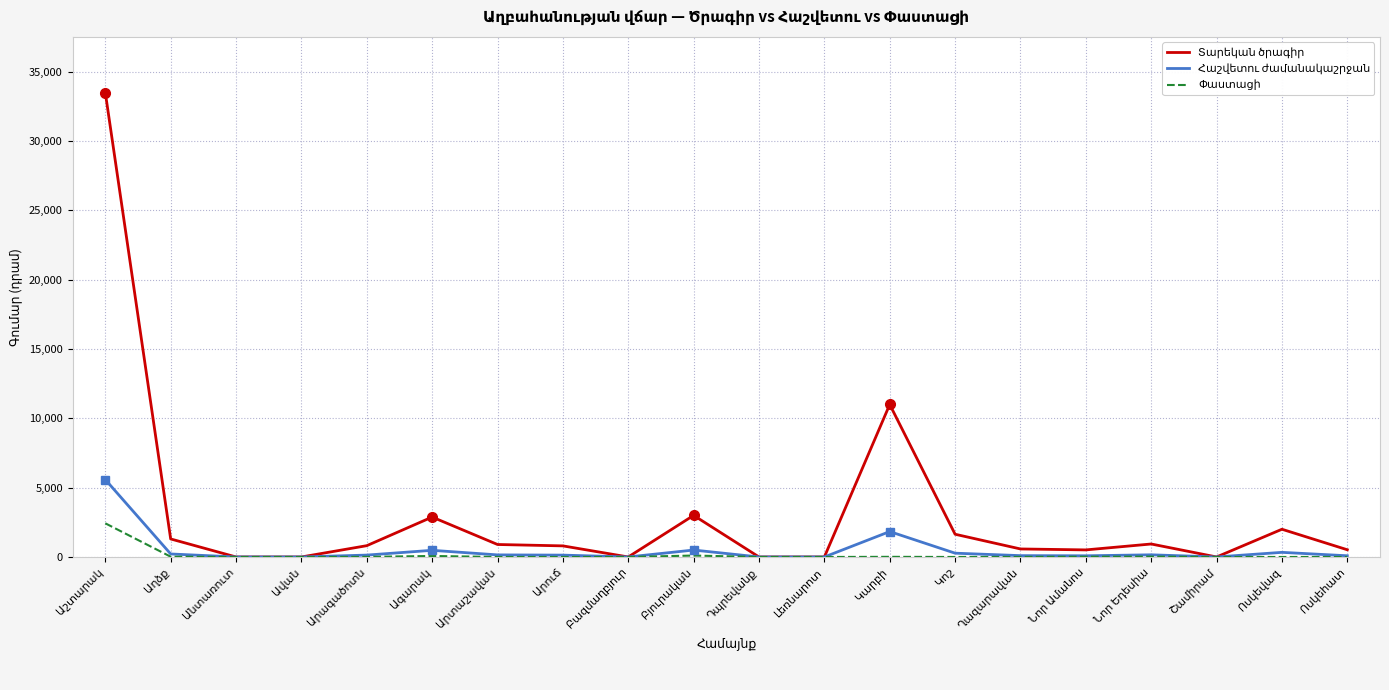

What is the maximum value shown in the chart?

33500.0